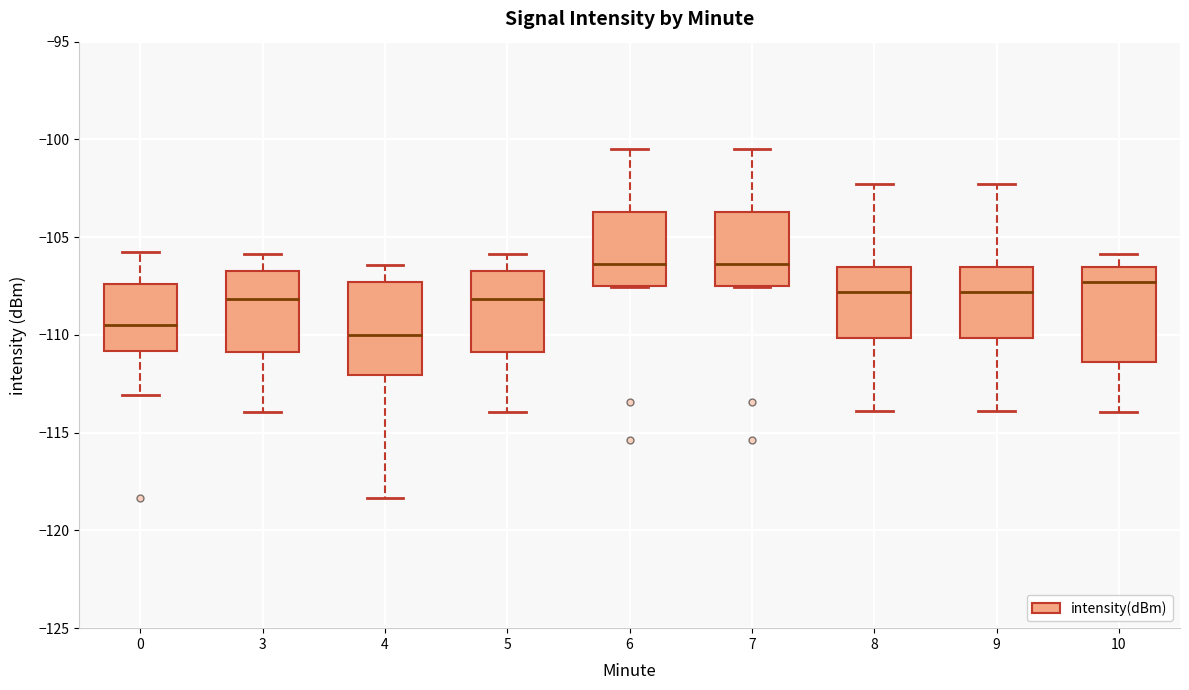

Where is the upper edge of the box at x = 3 on the y-axis? The values are not printed on the chart, so give them approximately, as read against the axis.

-106.5